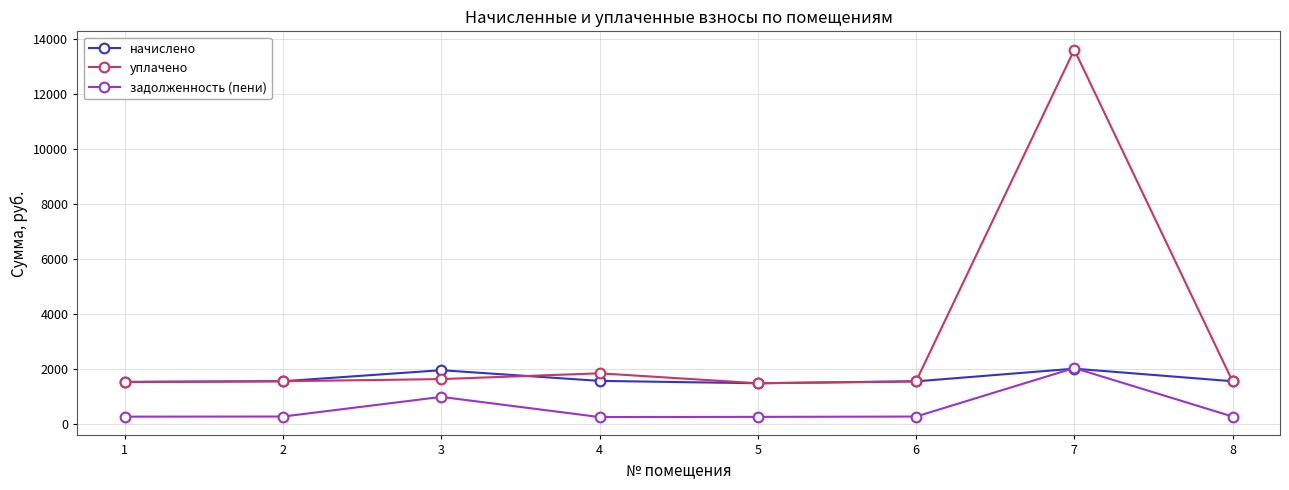

The value of начислено at 6 is 1537.9. True or false?

True